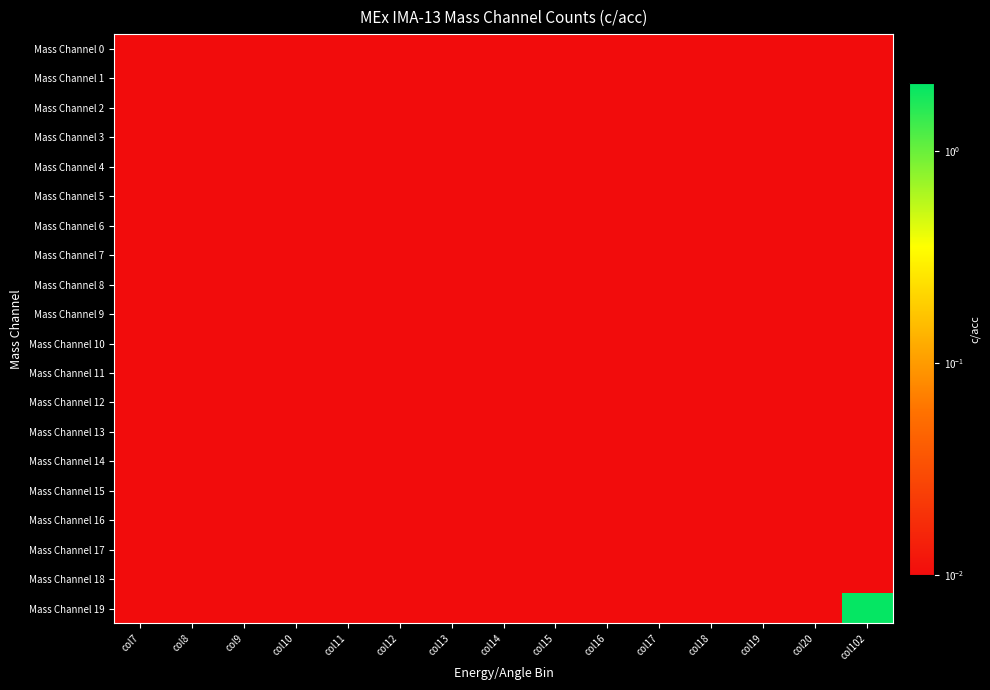

Reading left to right, list all the values displayed in this chart.

Mass Channel 0: col7=0.0	col8=0.0	col9=0.0	col10=0.0	col11=0.0	col12=0.0	col13=0.0	col14=0.0	col15=0.0	col16=0.0	col17=0.0	col18=0.0	col19=0.0	col20=0.0	col102=0.0
Mass Channel 1: col7=0.0	col8=0.0	col9=0.0	col10=0.0	col11=0.0	col12=0.0	col13=0.0	col14=0.0	col15=0.0	col16=0.0	col17=0.0	col18=0.0	col19=0.0	col20=0.0	col102=0.0
Mass Channel 2: col7=0.0	col8=0.0	col9=0.0	col10=0.0	col11=0.0	col12=0.0	col13=0.0	col14=0.0	col15=0.0	col16=0.0	col17=0.0	col18=0.0	col19=0.0	col20=0.0	col102=0.0
Mass Channel 3: col7=0.0	col8=0.0	col9=0.0	col10=0.0	col11=0.0	col12=0.0	col13=0.0	col14=0.0	col15=0.0	col16=0.0	col17=0.0	col18=0.0	col19=0.0	col20=0.0	col102=0.0
Mass Channel 4: col7=0.0	col8=0.0	col9=0.0	col10=0.0	col11=0.0	col12=0.0	col13=0.0	col14=0.0	col15=0.0	col16=0.0	col17=0.0	col18=0.0	col19=0.0	col20=0.0	col102=0.0
Mass Channel 5: col7=0.0	col8=0.0	col9=0.0	col10=0.0	col11=0.0	col12=0.0	col13=0.0	col14=0.0	col15=0.0	col16=0.0	col17=0.0	col18=0.0	col19=0.0	col20=0.0	col102=0.0
Mass Channel 6: col7=0.0	col8=0.0	col9=0.0	col10=0.0	col11=0.0	col12=0.0	col13=0.0	col14=0.0	col15=0.0	col16=0.0	col17=0.0	col18=0.0	col19=0.0	col20=0.0	col102=0.0
Mass Channel 7: col7=0.0	col8=0.0	col9=0.0	col10=0.0	col11=0.0	col12=0.0	col13=0.0	col14=0.0	col15=0.0	col16=0.0	col17=0.0	col18=0.0	col19=0.0	col20=0.0	col102=0.0
Mass Channel 8: col7=0.0	col8=0.0	col9=0.0	col10=0.0	col11=0.0	col12=0.0	col13=0.0	col14=0.0	col15=0.0	col16=0.0	col17=0.0	col18=0.0	col19=0.0	col20=0.0	col102=0.0
Mass Channel 9: col7=0.0	col8=0.0	col9=0.0	col10=0.0	col11=0.0	col12=0.0	col13=0.0	col14=0.0	col15=0.0	col16=0.0	col17=0.0	col18=0.0	col19=0.0	col20=0.0	col102=0.0
Mass Channel 10: col7=0.0	col8=0.0	col9=0.0	col10=0.0	col11=0.0	col12=0.0	col13=0.0	col14=0.0	col15=0.0	col16=0.0	col17=0.0	col18=0.0	col19=0.0	col20=0.0	col102=0.0
Mass Channel 11: col7=0.0	col8=0.0	col9=0.0	col10=0.0	col11=0.0	col12=0.0	col13=0.0	col14=0.0	col15=0.0	col16=0.0	col17=0.0	col18=0.0	col19=0.0	col20=0.0	col102=0.0
Mass Channel 12: col7=0.0	col8=0.0	col9=0.0	col10=0.0	col11=0.0	col12=0.0	col13=0.0	col14=0.0	col15=0.0	col16=0.0	col17=0.0	col18=0.0	col19=0.0	col20=0.0	col102=0.0
Mass Channel 13: col7=0.0	col8=0.0	col9=0.0	col10=0.0	col11=0.0	col12=0.0	col13=0.0	col14=0.0	col15=0.0	col16=0.0	col17=0.0	col18=0.0	col19=0.0	col20=0.0	col102=0.0
Mass Channel 14: col7=0.0	col8=0.0	col9=0.0	col10=0.0	col11=0.0	col12=0.0	col13=0.0	col14=0.0	col15=0.0	col16=0.0	col17=0.0	col18=0.0	col19=0.0	col20=0.0	col102=0.0
Mass Channel 15: col7=0.0	col8=0.0	col9=0.0	col10=0.0	col11=0.0	col12=0.0	col13=0.0	col14=0.0	col15=0.0	col16=0.0	col17=0.0	col18=0.0	col19=0.0	col20=0.0	col102=0.0
Mass Channel 16: col7=0.0	col8=0.0	col9=0.0	col10=0.0	col11=0.0	col12=0.0	col13=0.0	col14=0.0	col15=0.0	col16=0.0	col17=0.0	col18=0.0	col19=0.0	col20=0.0	col102=0.0
Mass Channel 17: col7=0.0	col8=0.0	col9=0.0	col10=0.0	col11=0.0	col12=0.0	col13=0.0	col14=0.0	col15=0.0	col16=0.0	col17=0.0	col18=0.0	col19=0.0	col20=0.0	col102=0.0
Mass Channel 18: col7=0.0	col8=0.0	col9=0.0	col10=0.0	col11=0.0	col12=0.0	col13=0.0	col14=0.0	col15=0.0	col16=0.0	col17=0.0	col18=0.0	col19=0.0	col20=0.0	col102=0.0
Mass Channel 19: col7=0.0	col8=0.0	col9=0.0	col10=0.0	col11=0.0	col12=0.0	col13=0.0	col14=0.0	col15=0.0	col16=0.0	col17=0.0	col18=0.0	col19=0.0	col20=0.0	col102=2.0